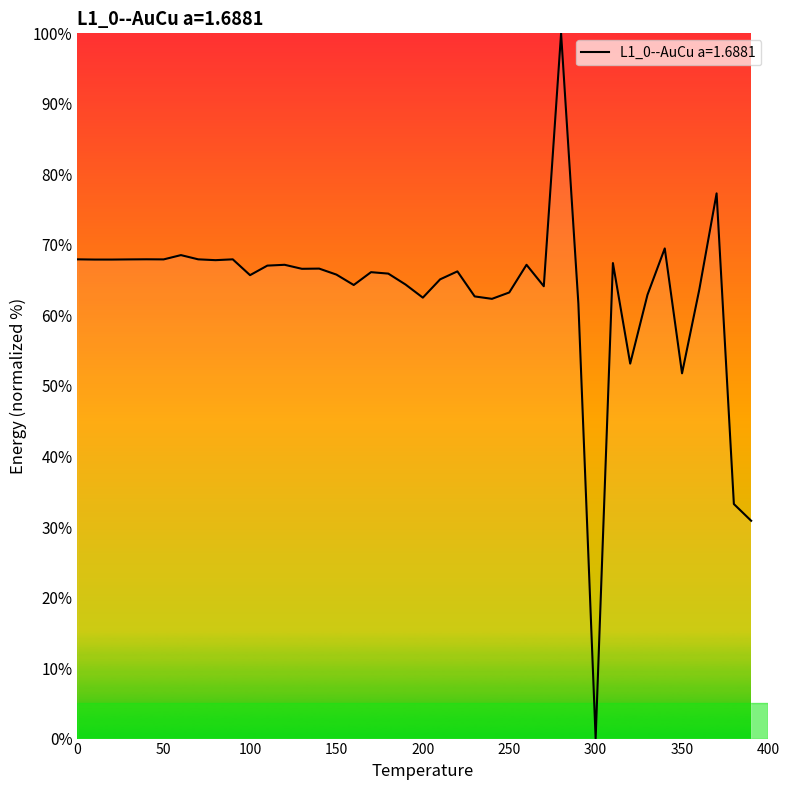

True or false: the data has more than 0 interior local peaks.

True